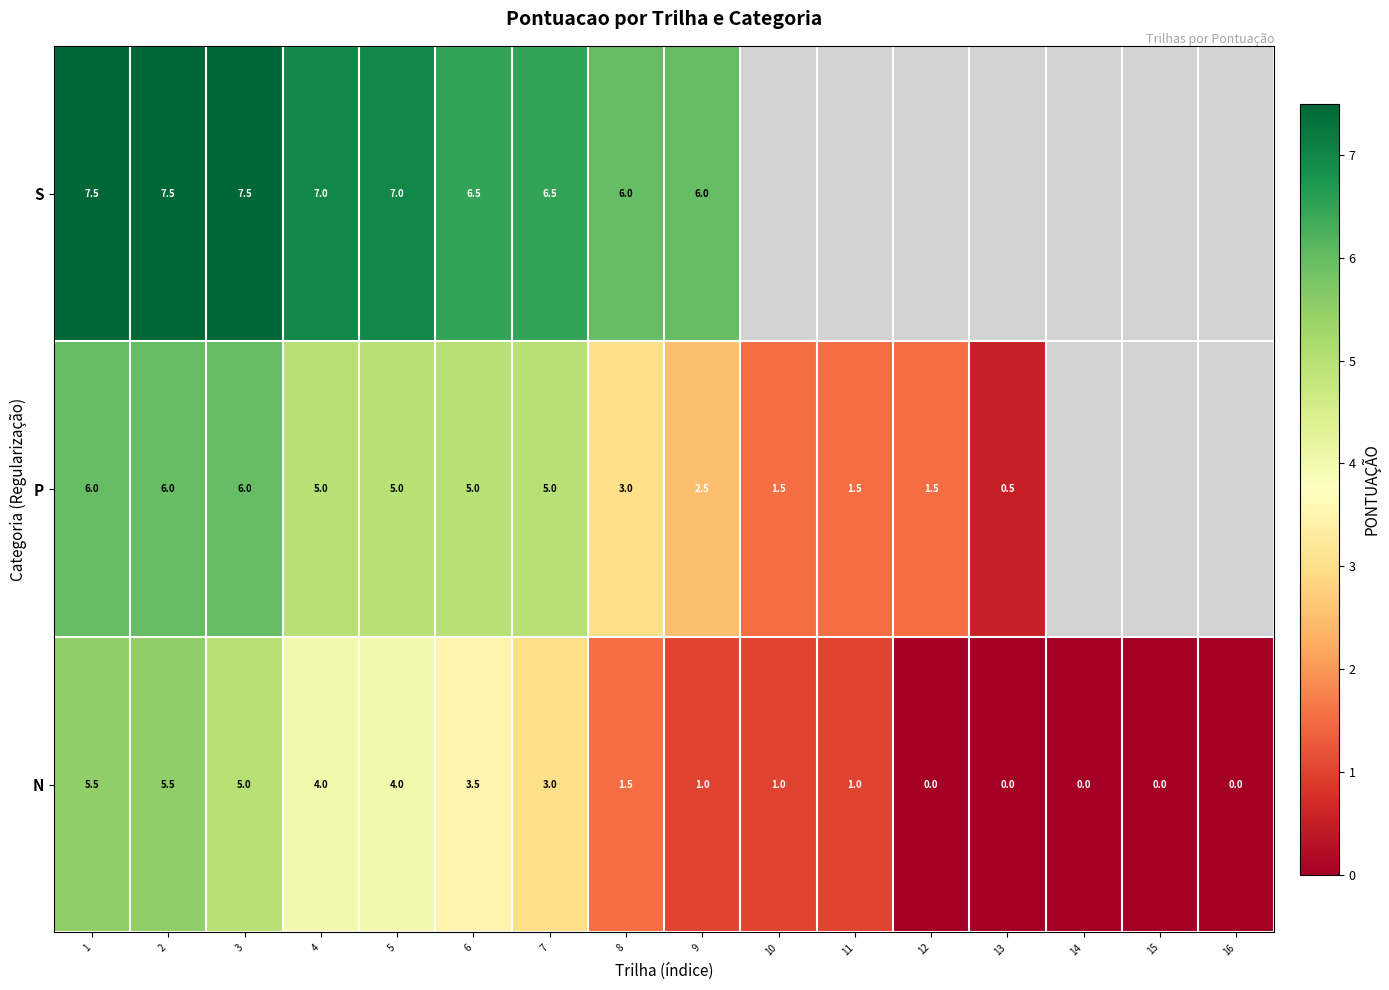

What is the difference between the highest and lowest values at 7?

3.5